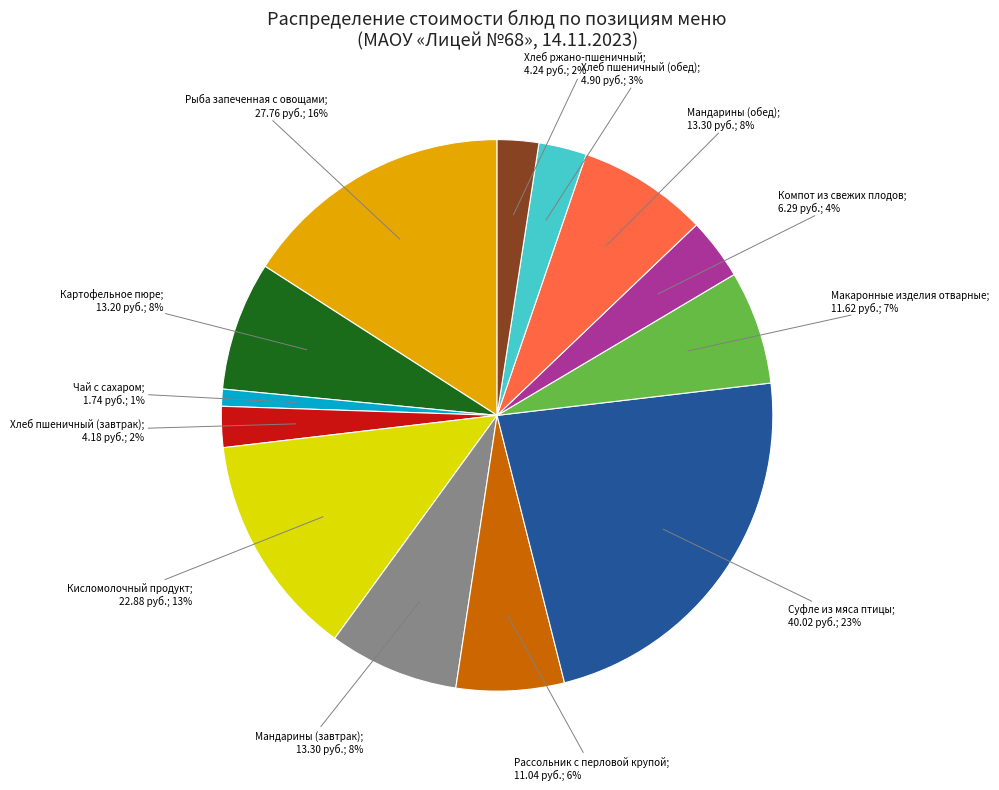

Does any single category account for the majority?

No